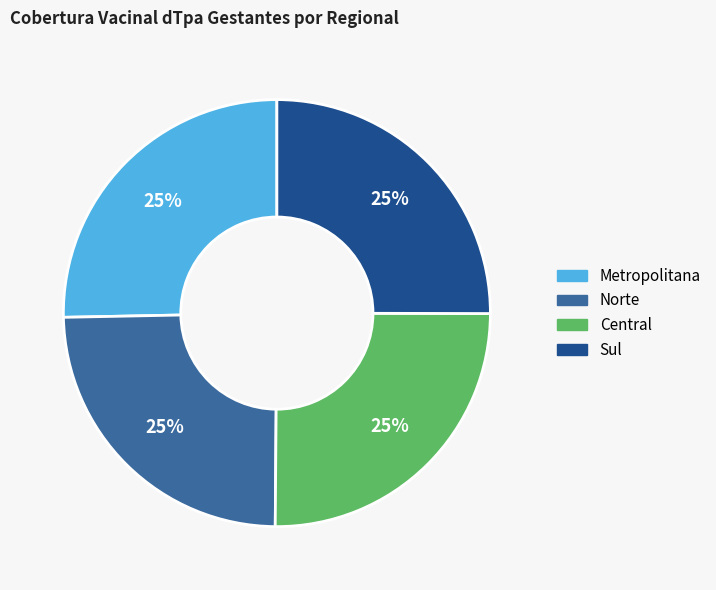

Does any single category account for the majority?

No